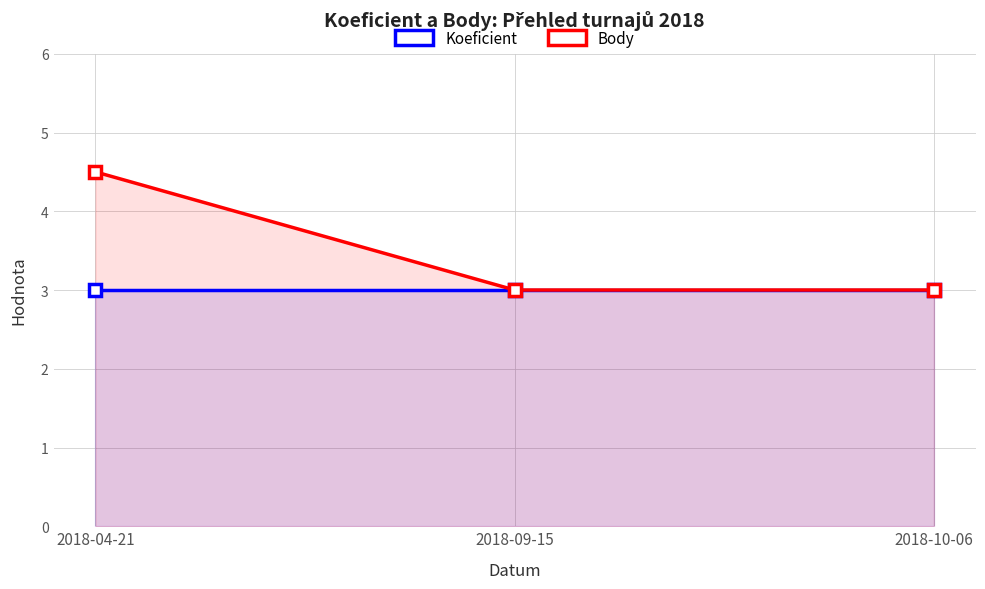

What is the spread (max minus min) of values at 2018-04-21?

1.5